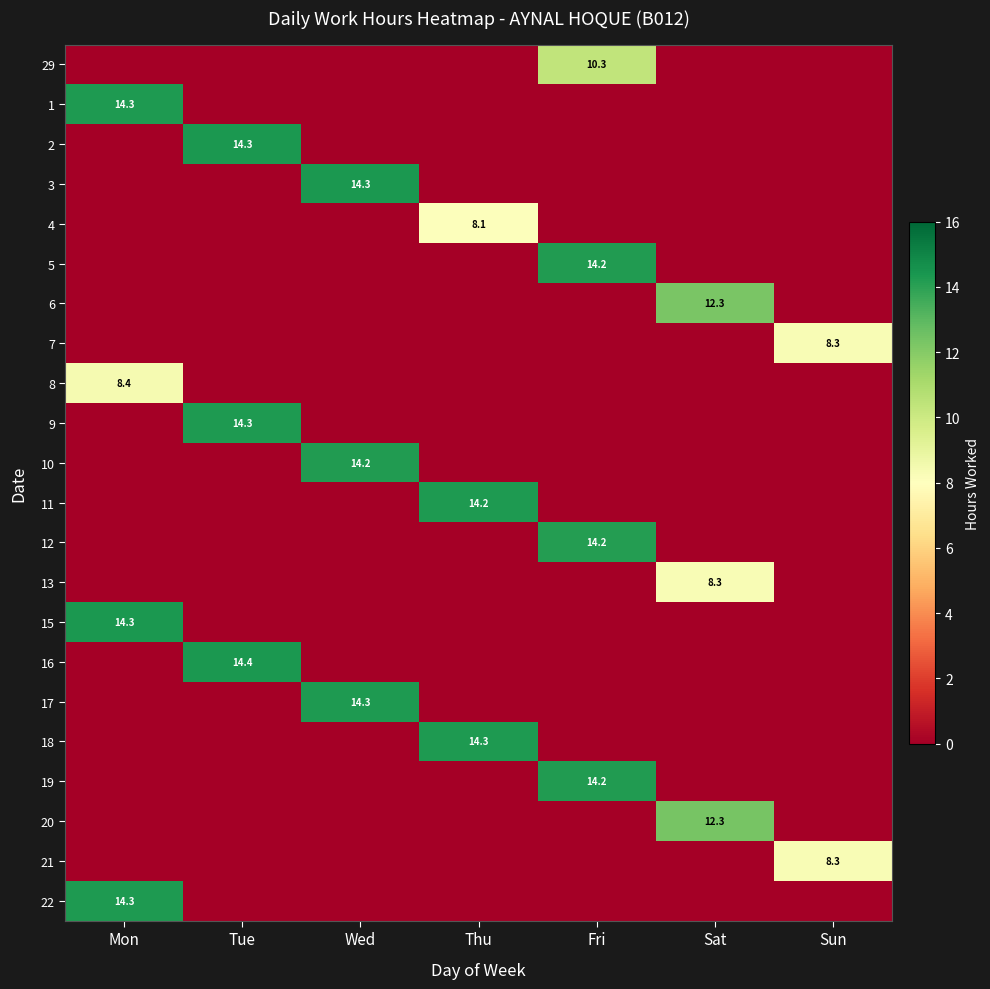

Is it true that 12 equals 0.0 at Sat?

True